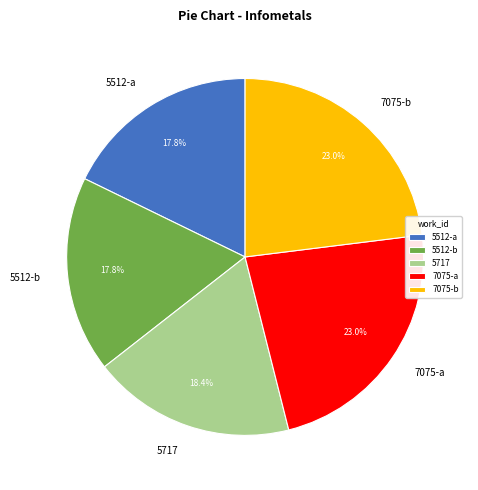

What is the ratio of the value at 7075-a to the value at 5512-a?

1.3